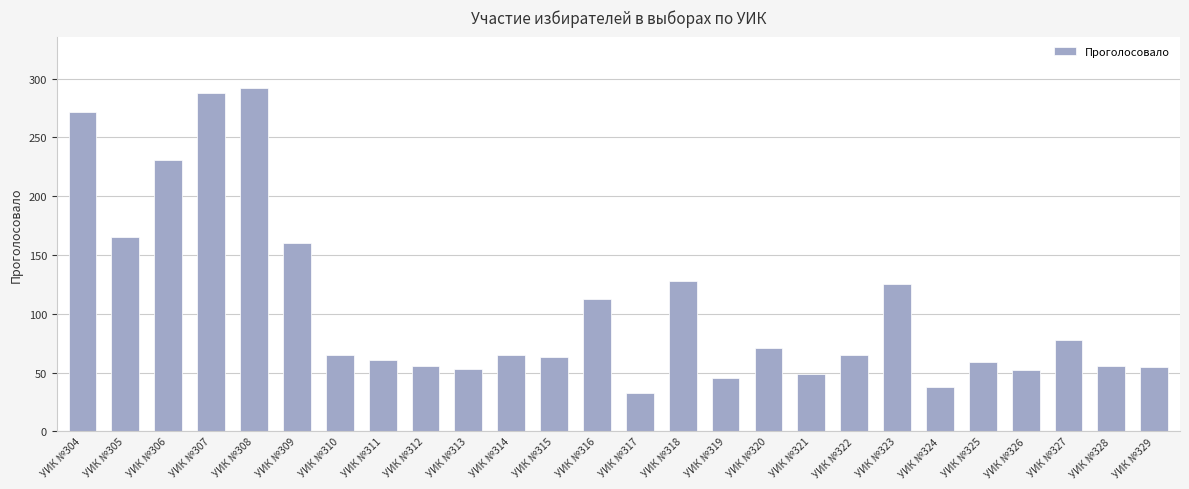

How many bars are there in total?

26